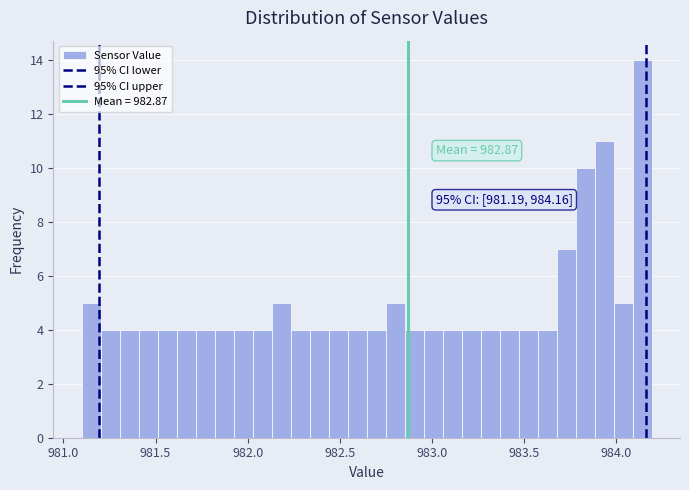

Around what value on the x-axis is the tallest bar? Give the approximate position of its centre, as read against the axis.

984.15